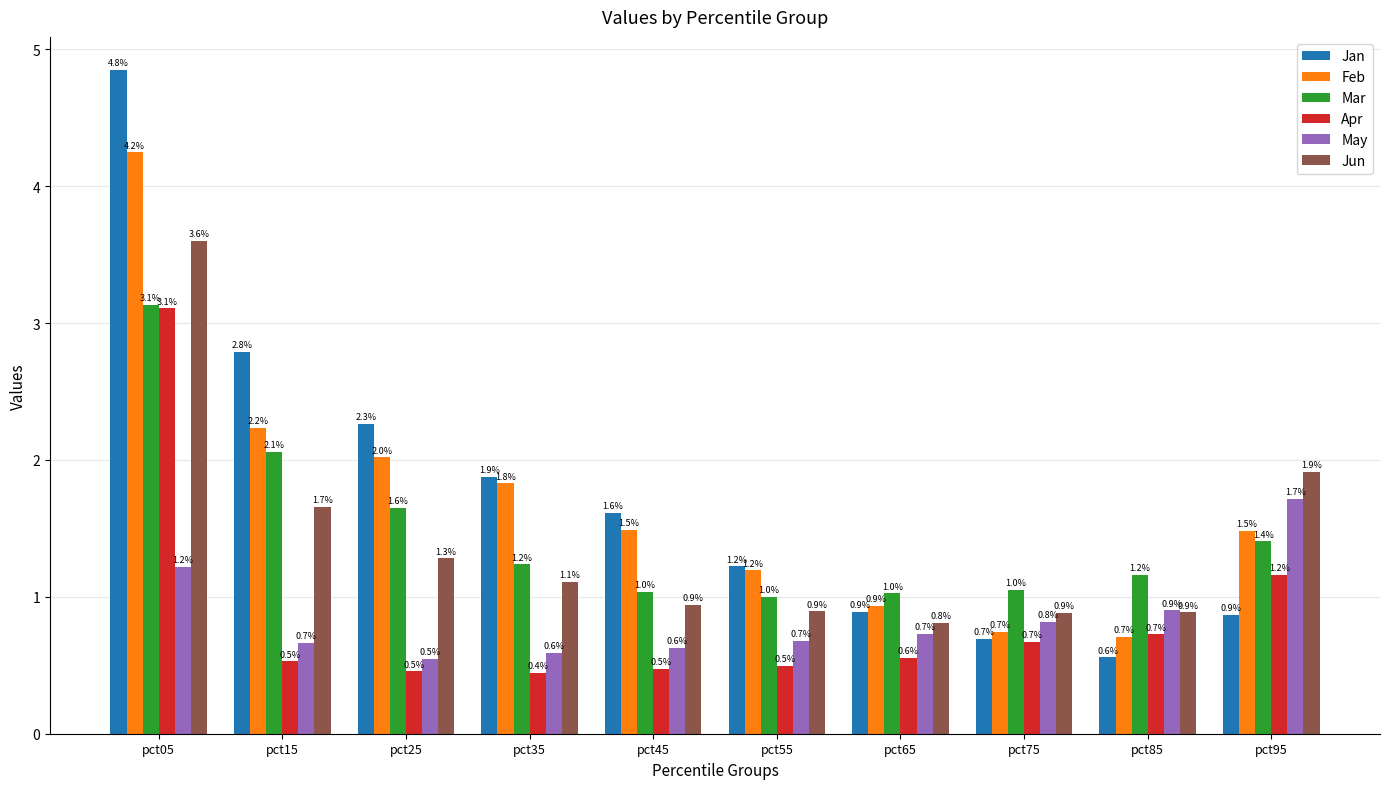

What value does the Jan series have at pct15?

2.8